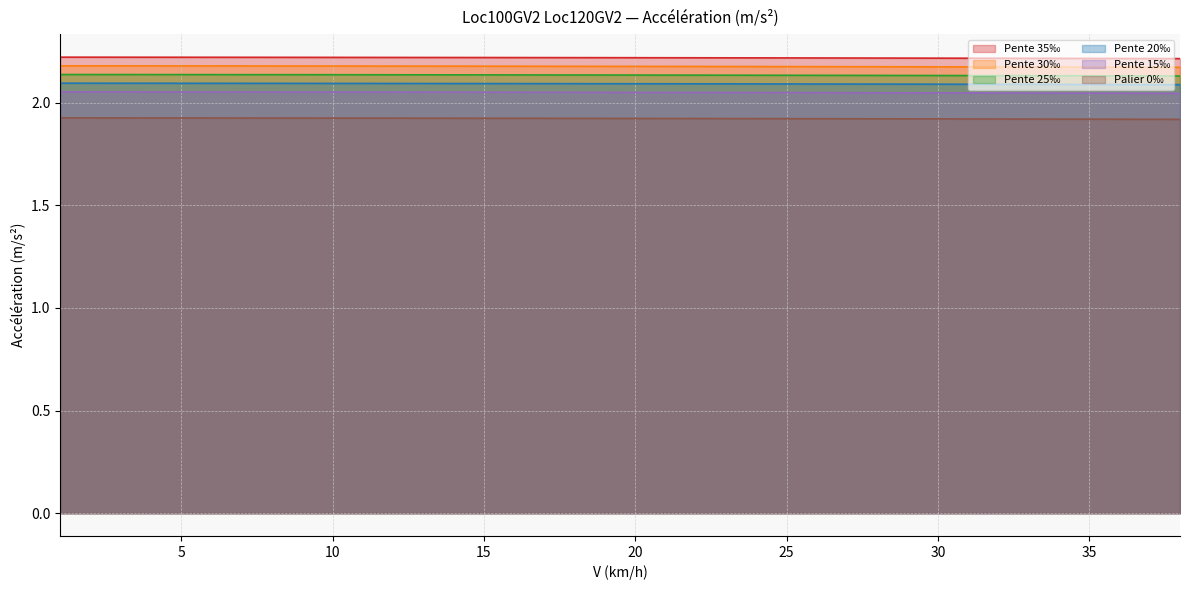

Rank the series by their maximum value, from highest to lowest.

Pente 35‰, Pente 30‰, Pente 25‰, Pente 20‰, Pente 15‰, Palier 0‰